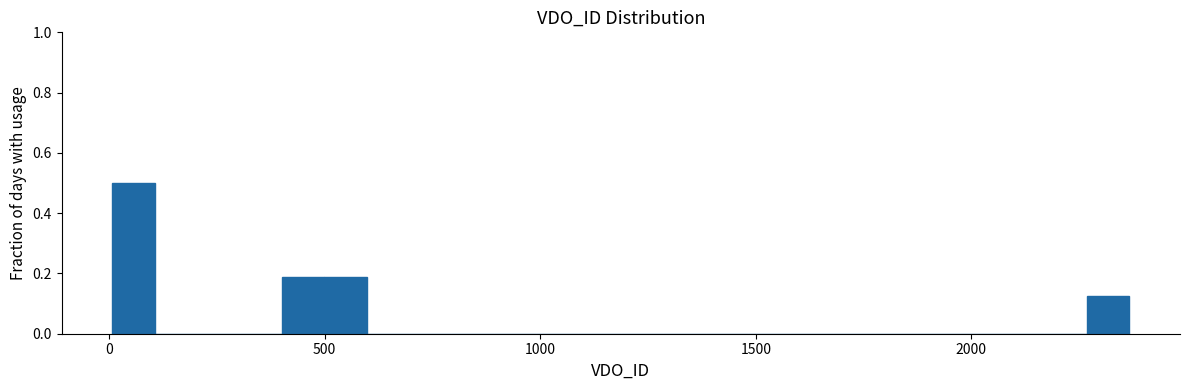

Read against the x-axis, roughly where is the centre of the tallest bar?

50